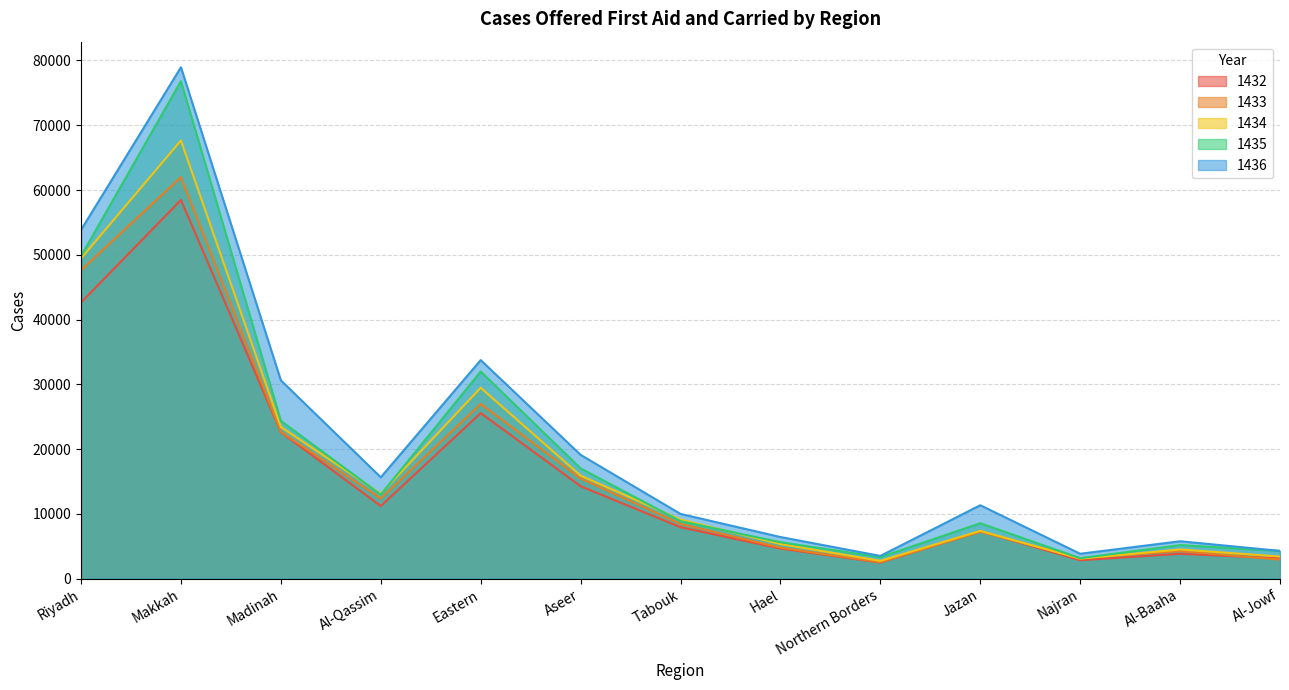

Is it true that 1433 equals 2002 at Jazan?

False